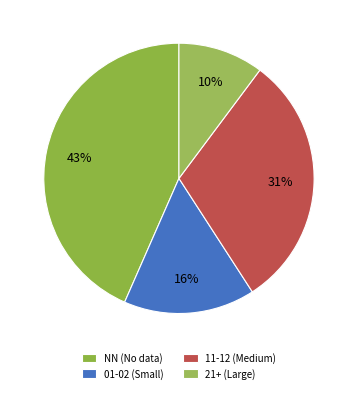

How many slices are in this pie chart?

4